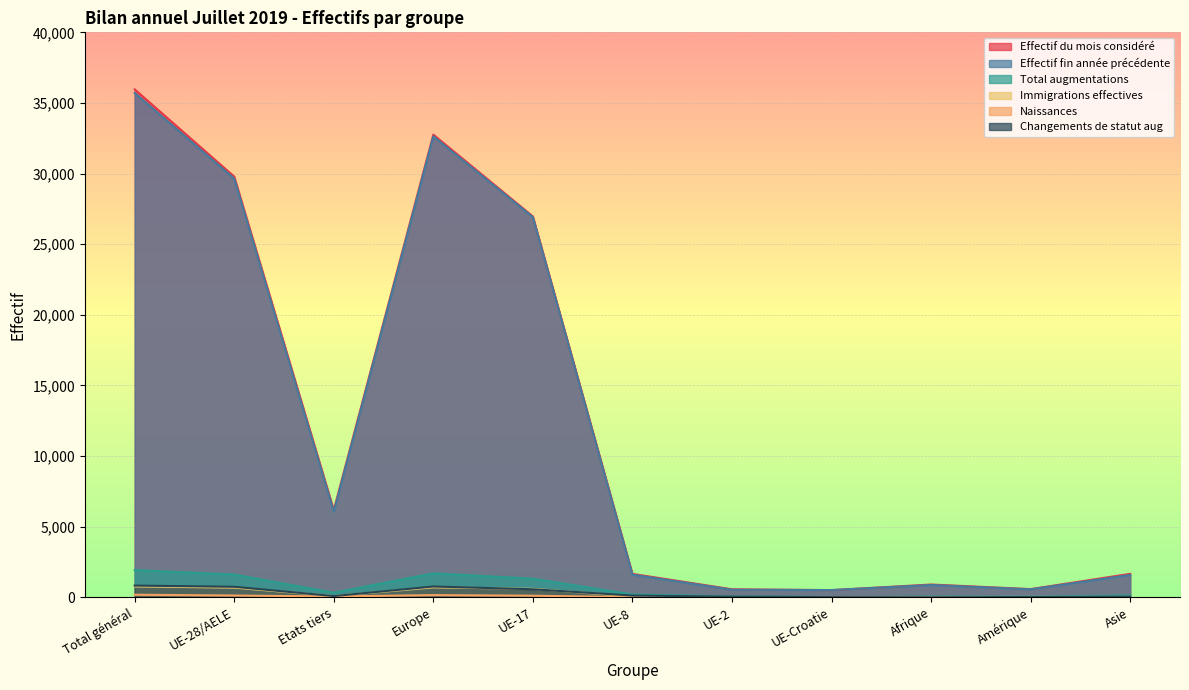

At how many categories does at least one series exceed 13140?

4